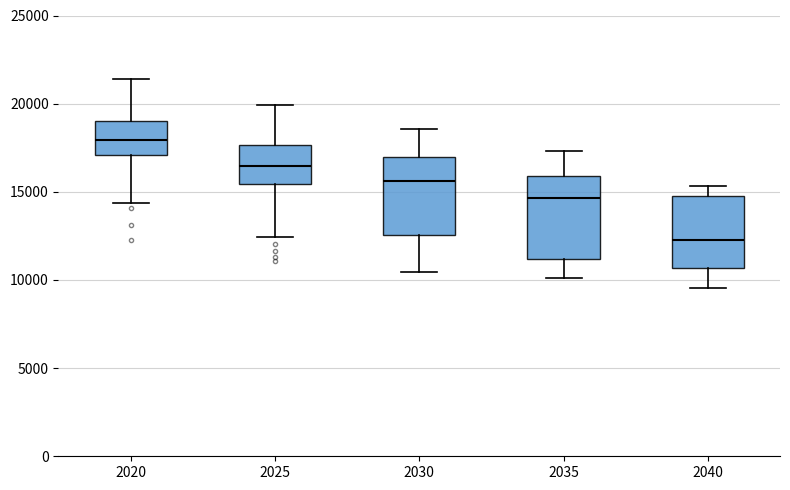

Where does the median line of the box at x = 2035 sit on the y-axis? The values are not printed on the chart, so give them approximately, as read against the axis.

14500